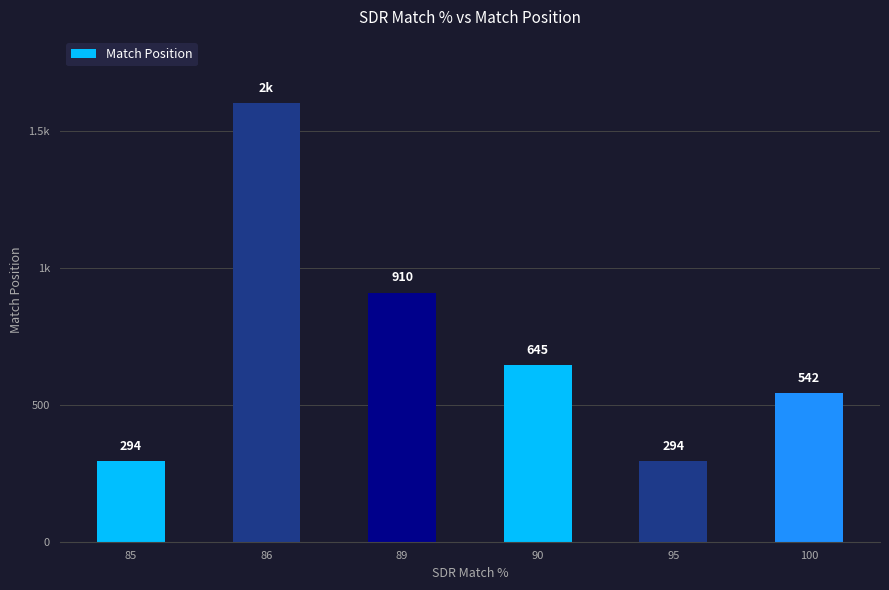

What is the ratio of the value at 89 to the value at 86?

0.6